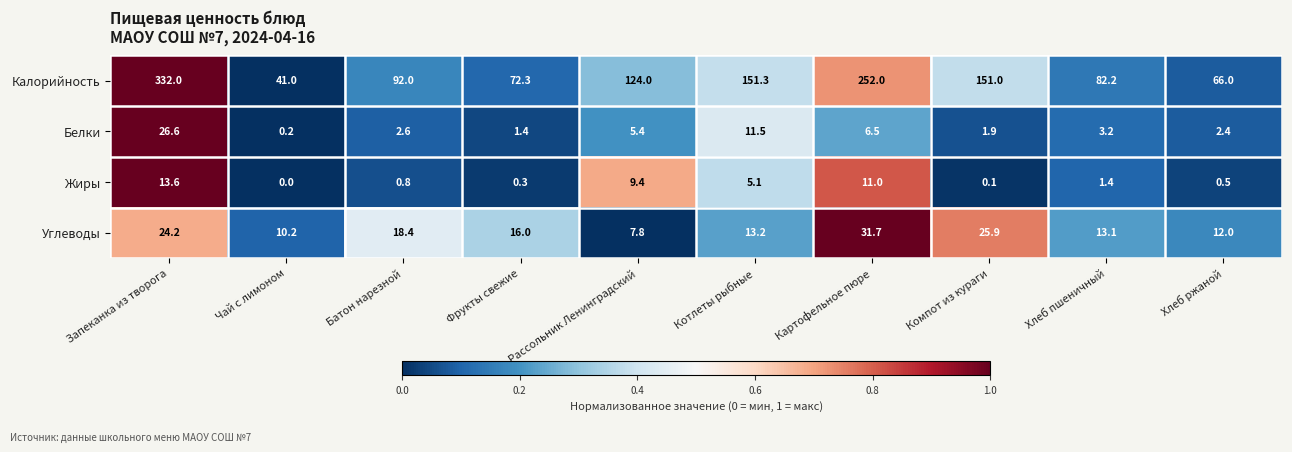

The Белки series shows 11.5 at Запеканка из творога. True or false?

False